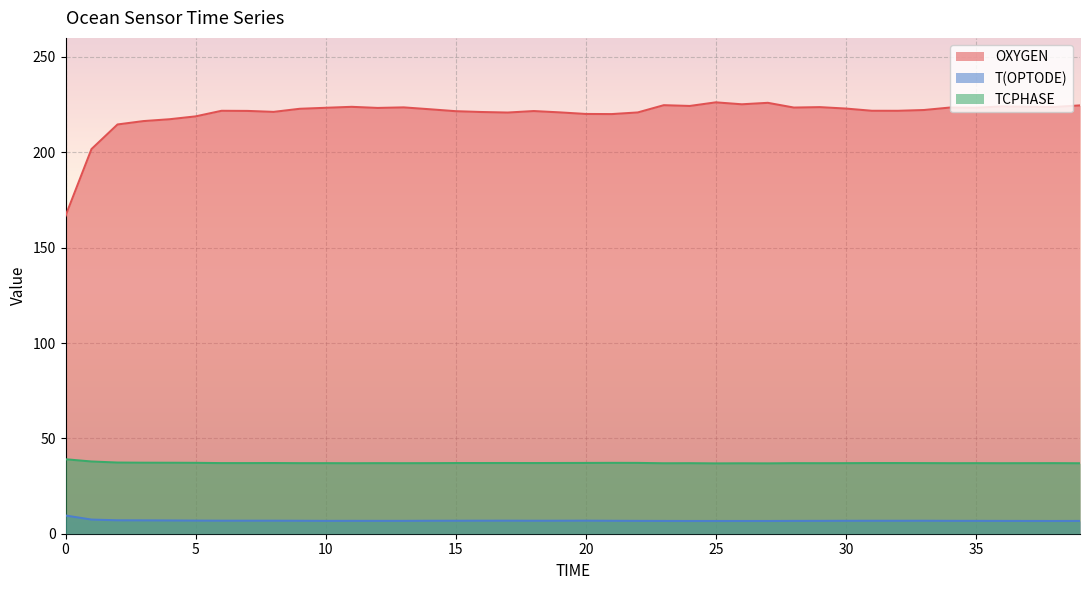

True or false: TCPHASE and OXYGEN intersect in this chart.

False